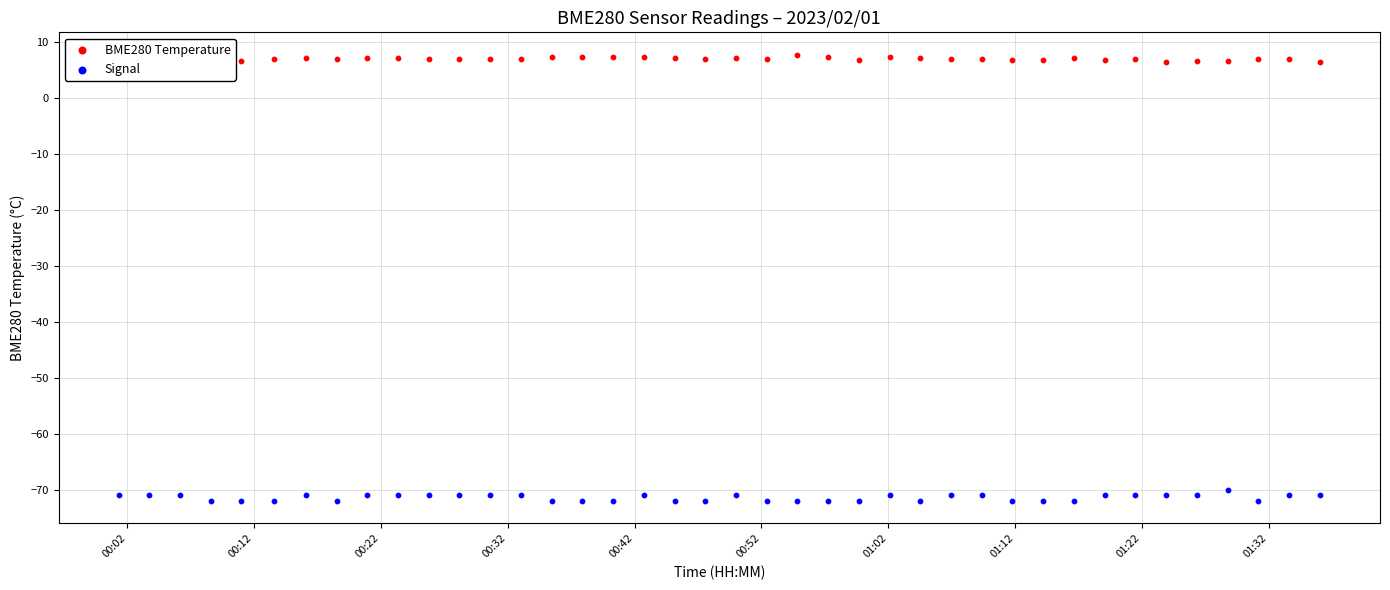

Which series contains the highest Y value?

BME280 Temperature